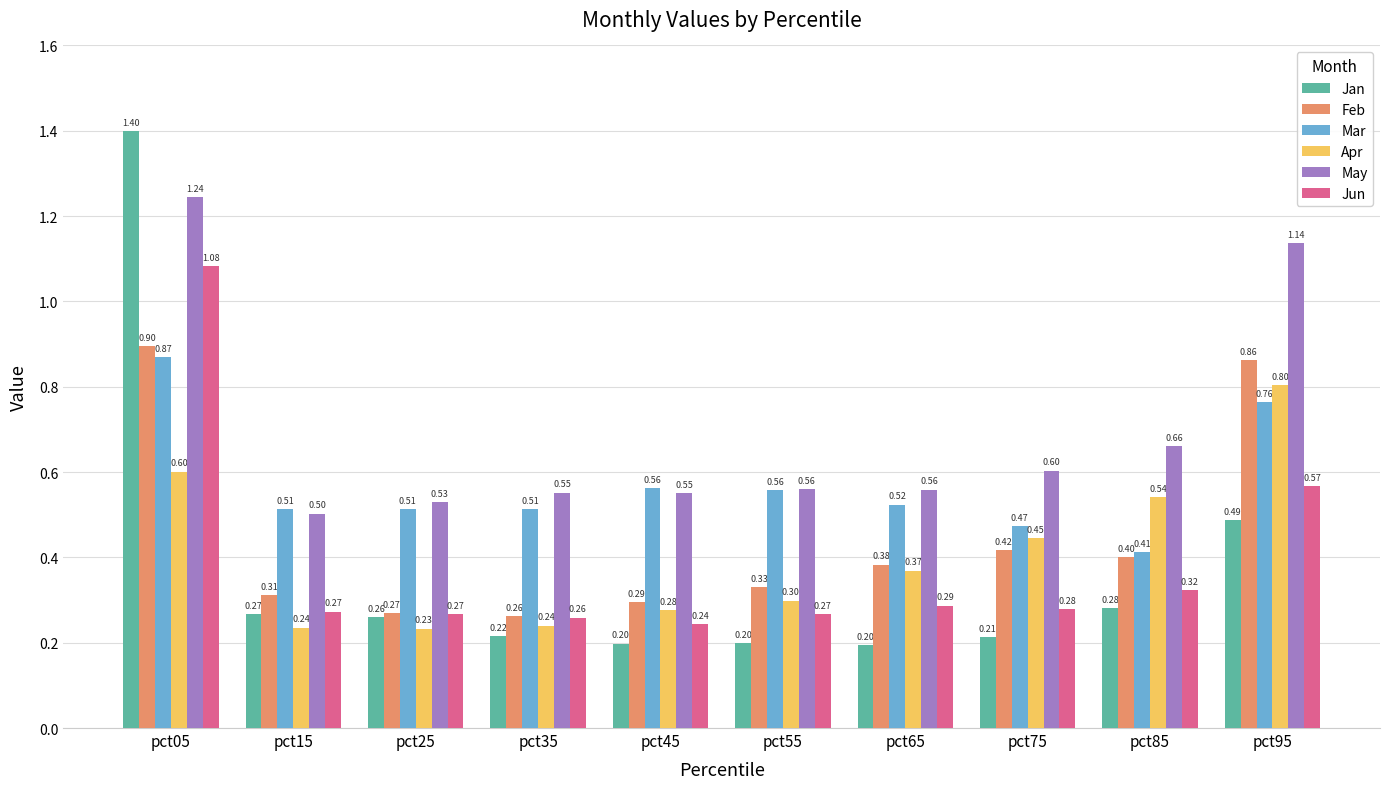

What is the average value of the Mar series?

0.6